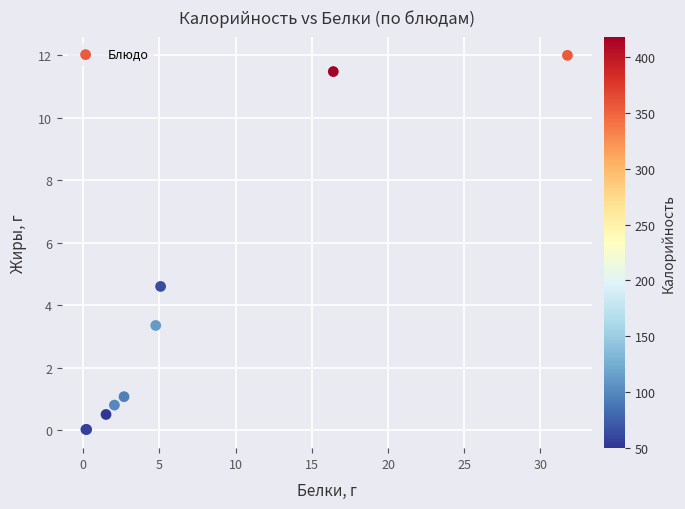

What Y value in the scatter plot is closest to 6?

4.6